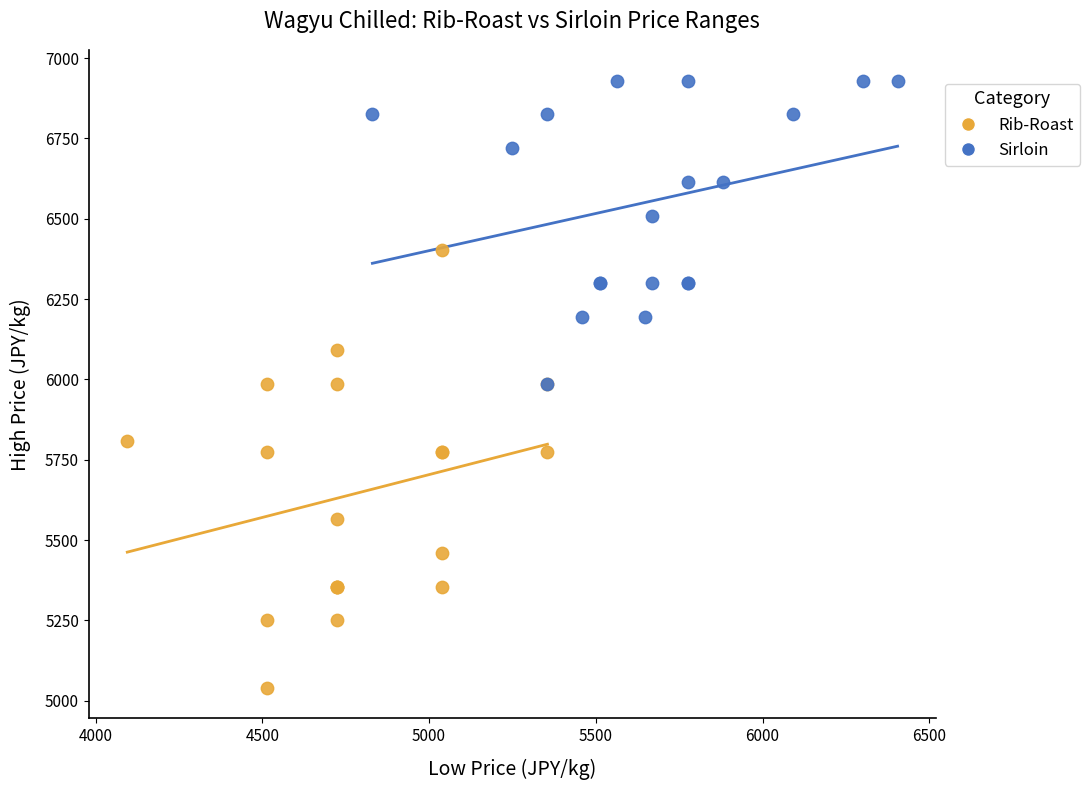

Which series has the widest spread of Y values?

Rib-Roast